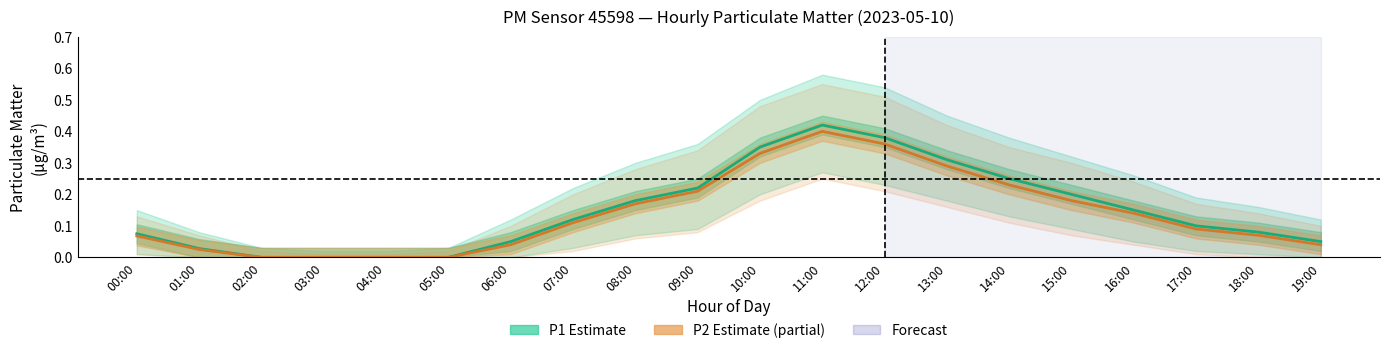

True or false: P1 (Estimate) has more than 0 interior local peaks.

True